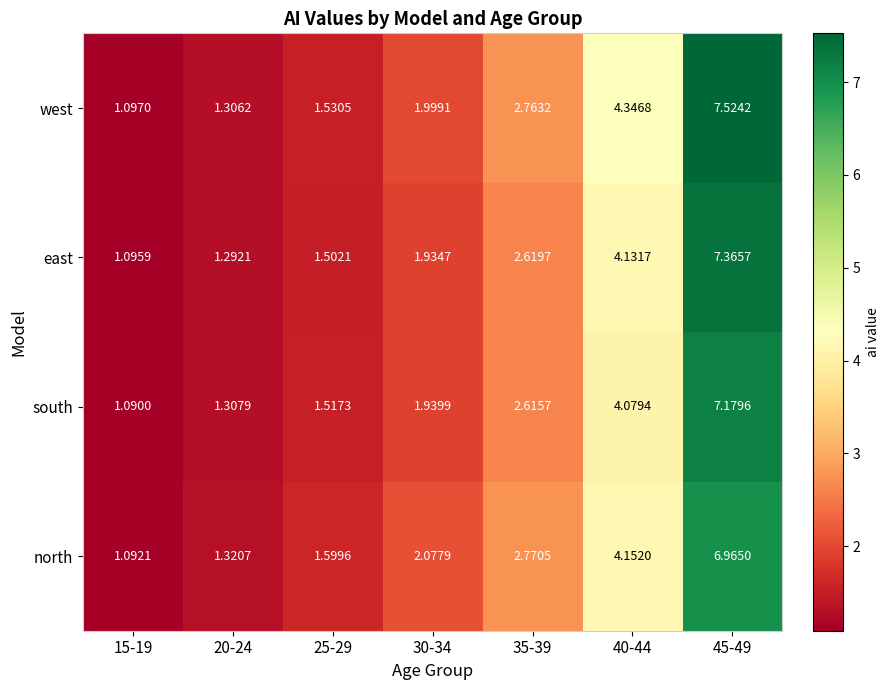

How many data points does each series have?

7